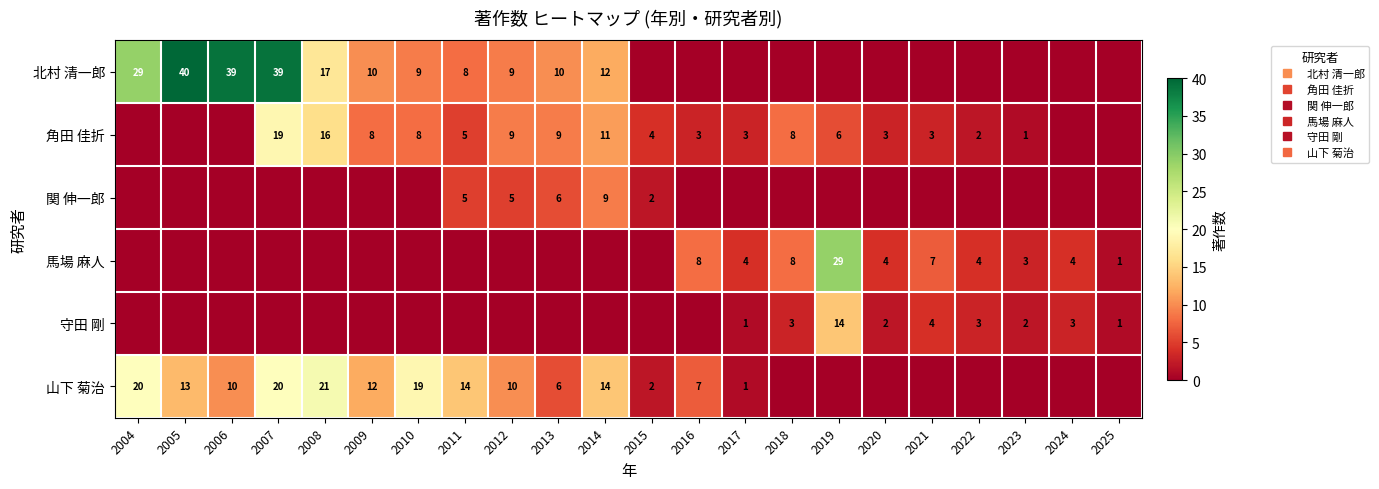

At which category does the chart reach its minimum across all series?

2015